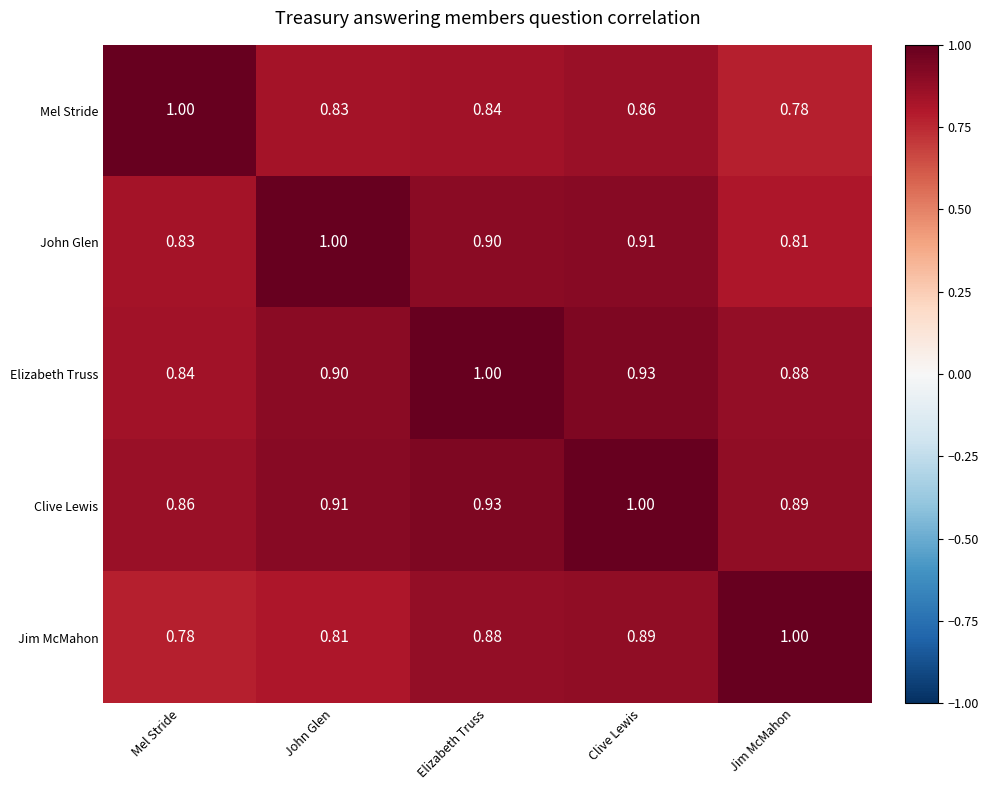

At which category is the sum across all series the highest?

Clive Lewis